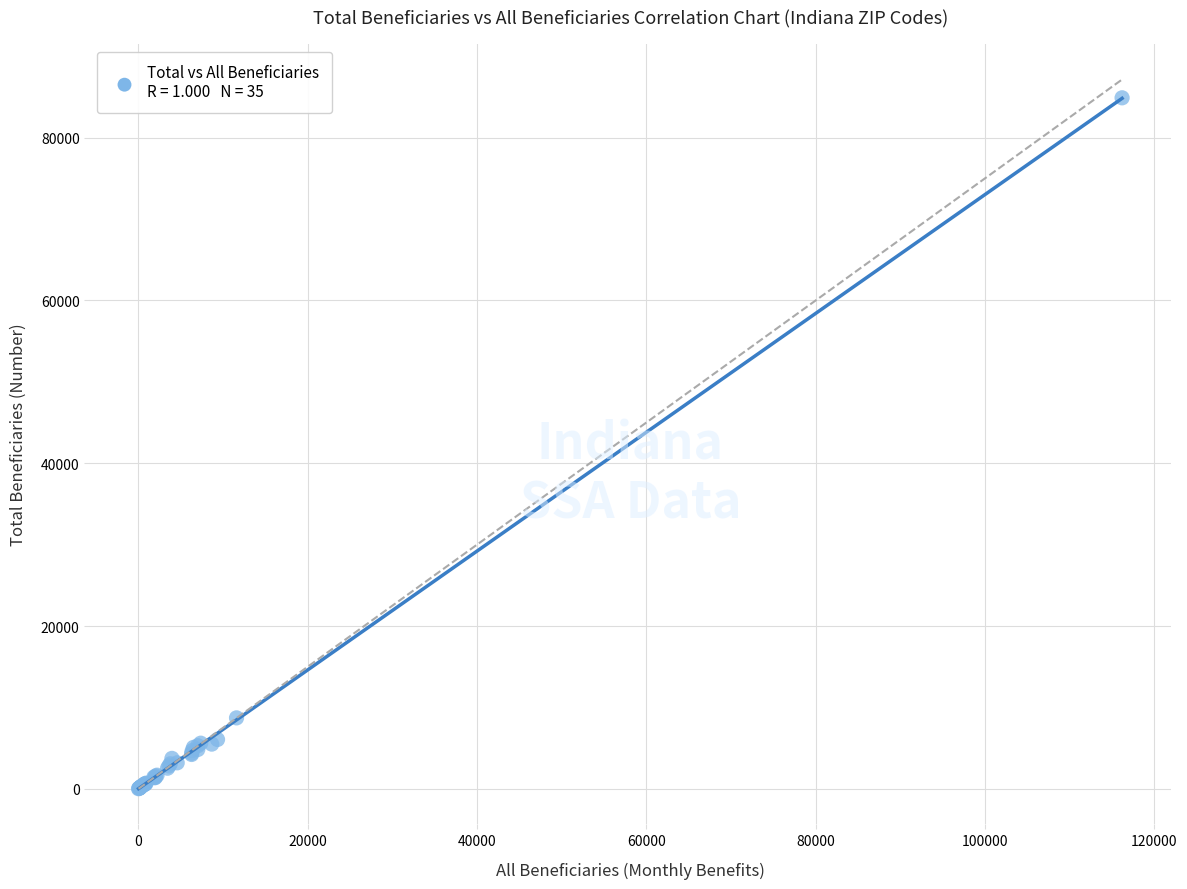

What Y value in the scatter plot is closest to 42457?

8725